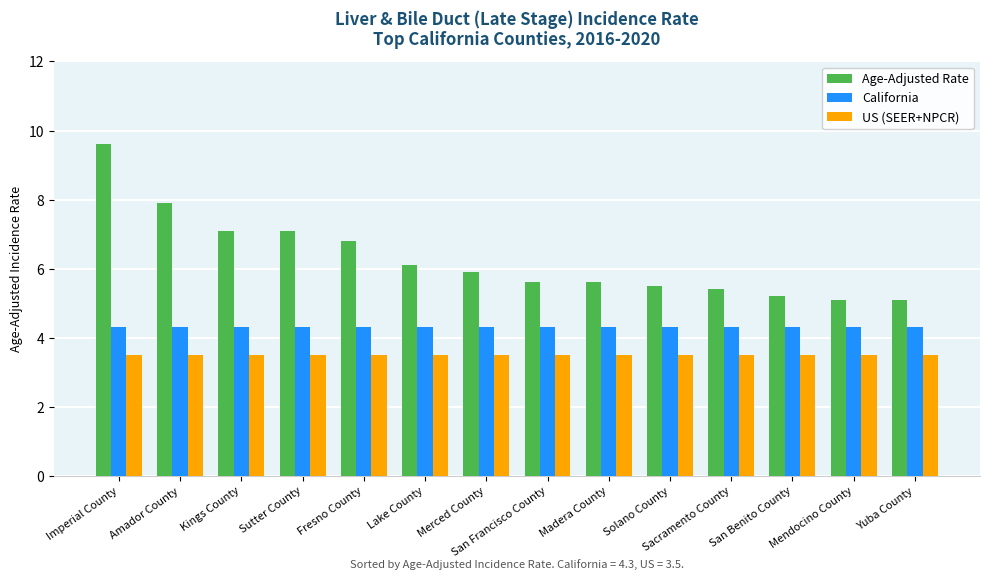

List the series in order of their peak value, lowest first.

US (SEER+NPCR), California, Age-Adjusted Rate